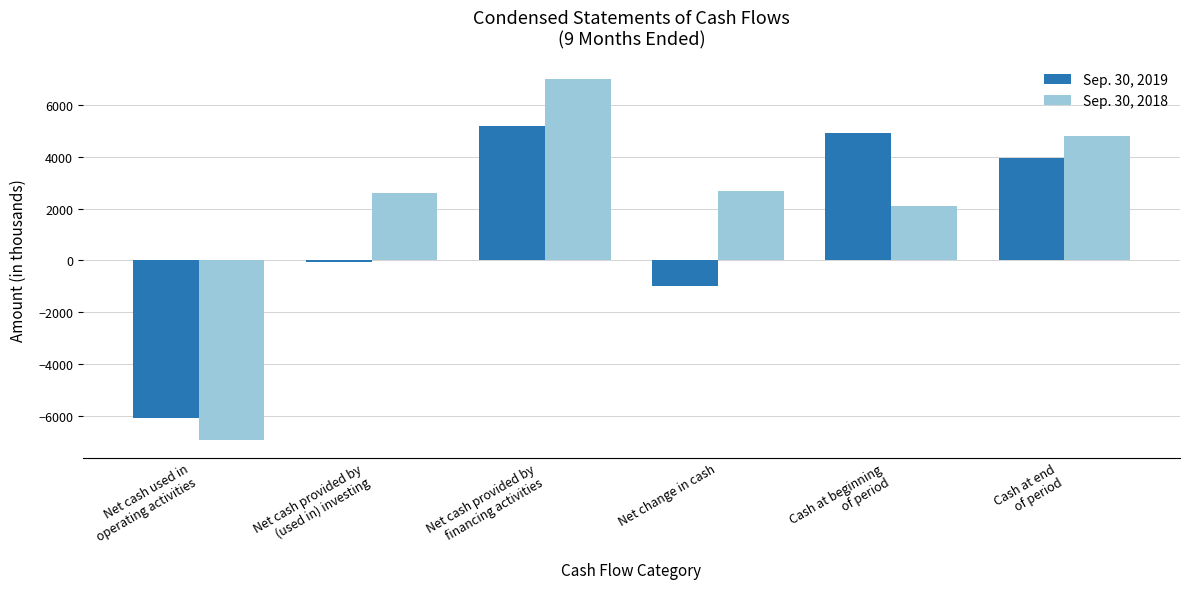

What is the difference between the second highest and second lowest values in the Sep. 30, 2018 series?

2690